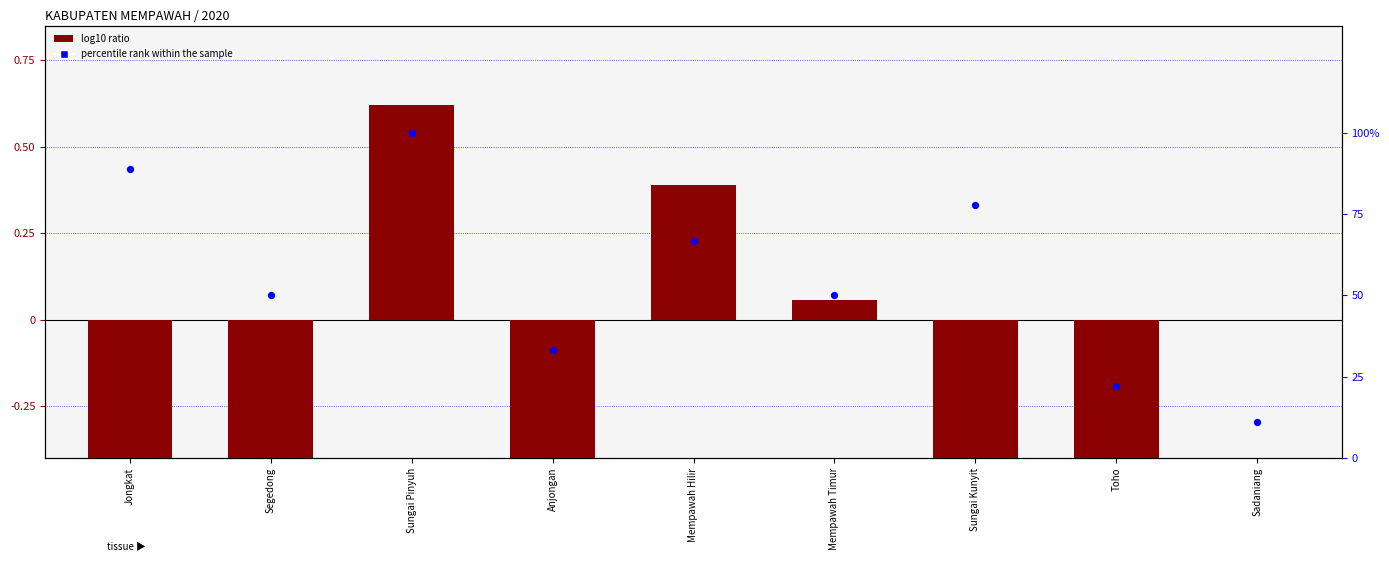

Is the value of log10 ratio at Sungai Kunyit greater than the value of percentile rank within the sample at Mempawah Hilir?

No